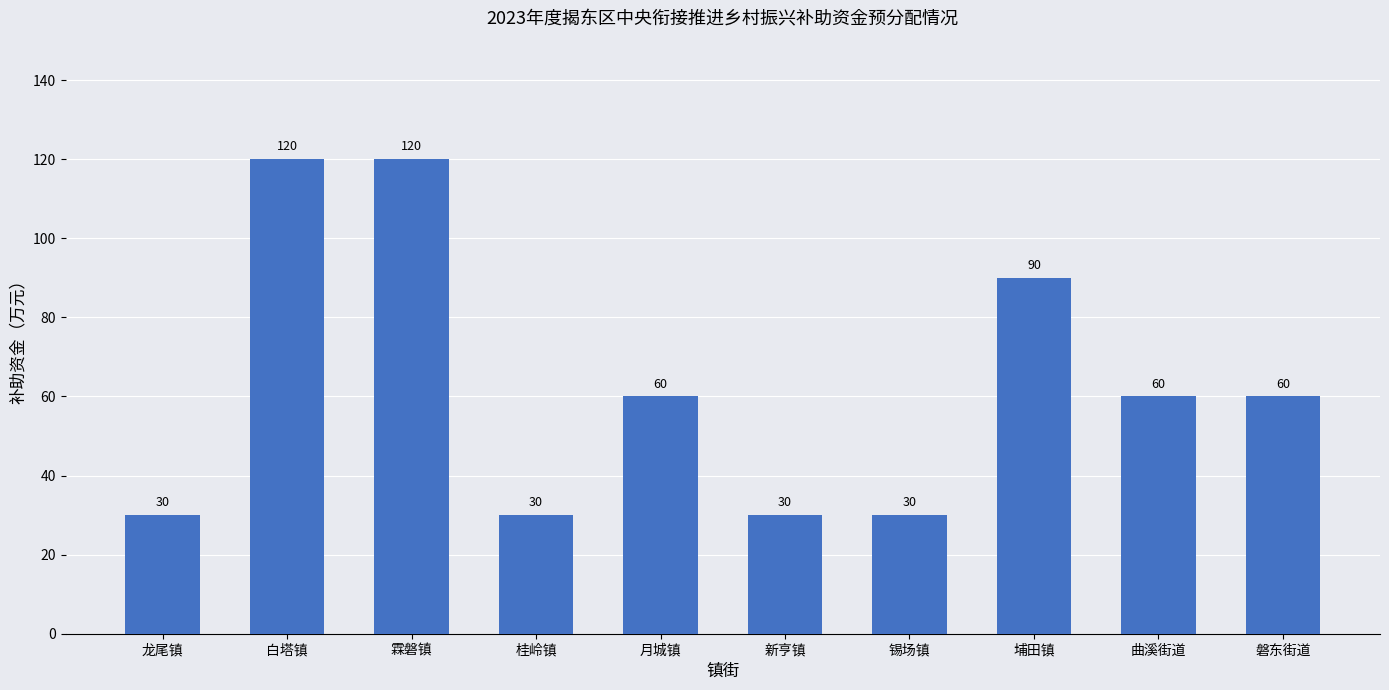

Reading right to left, extract all data points from this chart.

60	60	90	30	30	60	30	120	120	30